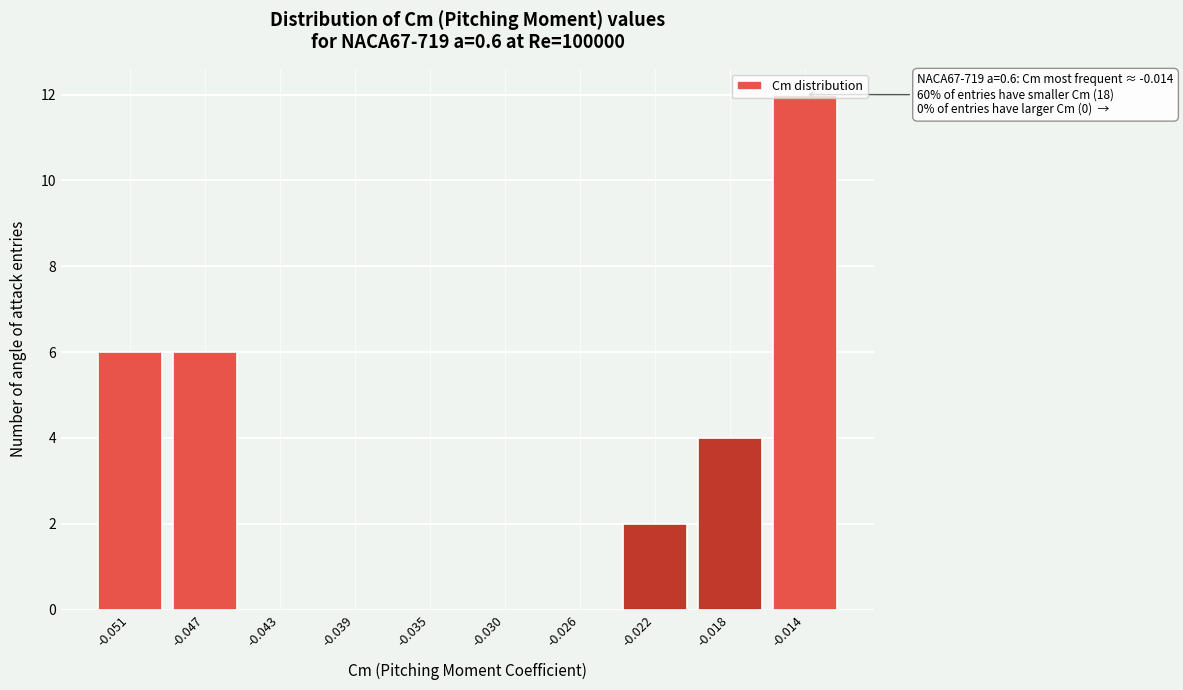

What is the change in value from -0.051 to -0.022?

-4